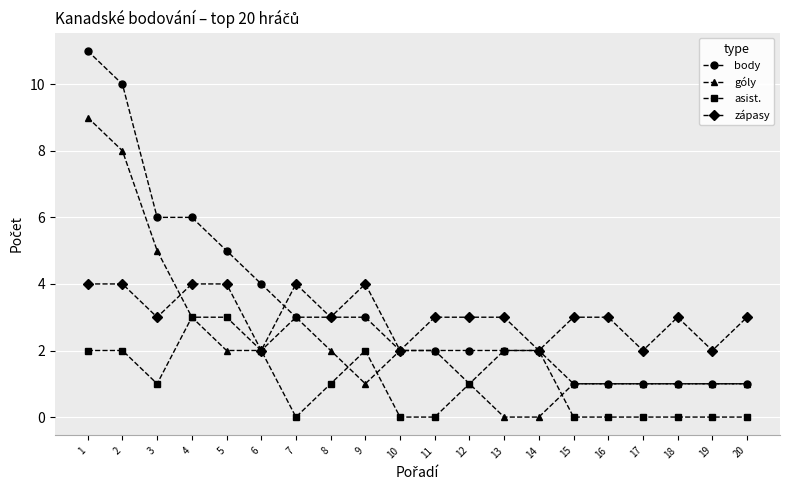

What is the maximum value for zápasy?

4